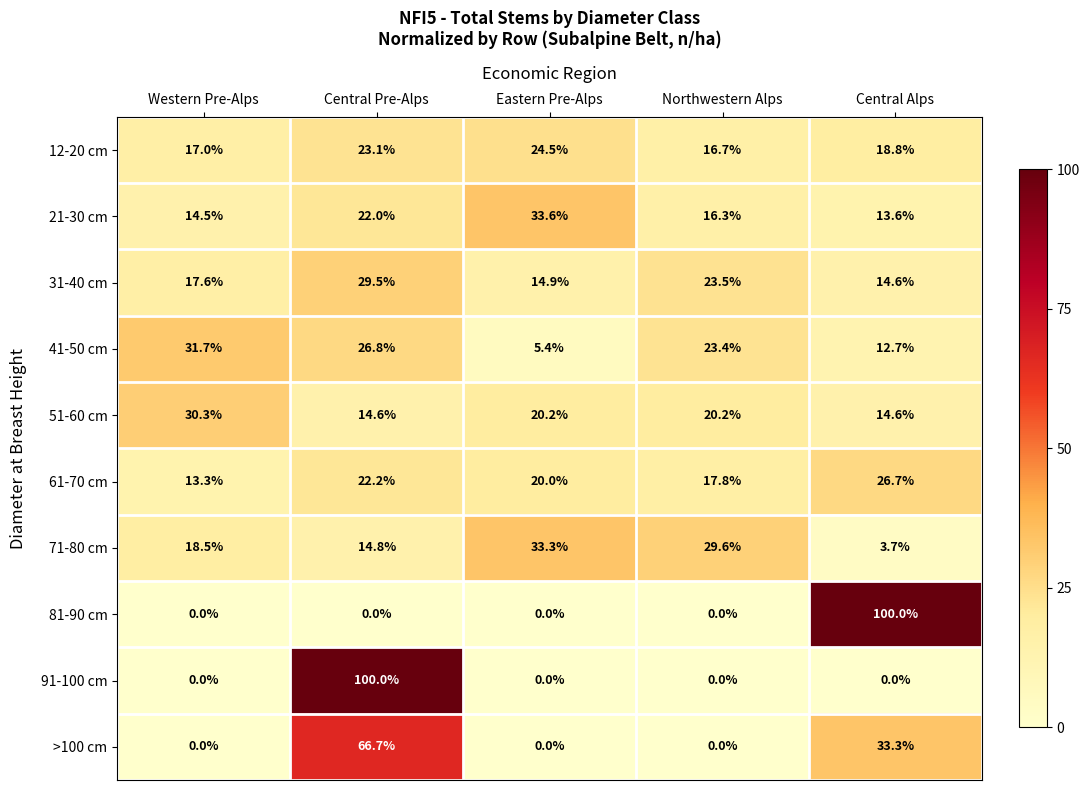

Where is 12-20 cm nearest to the value 20?

Central Alps